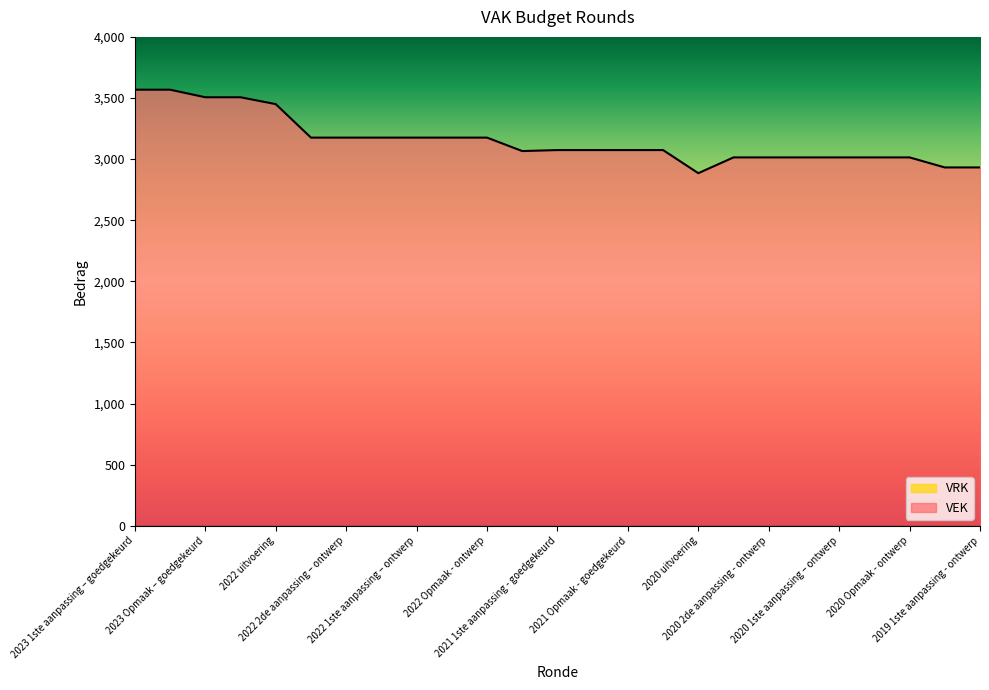

What is the change in value from 2023 1ste aanpassing – goedgekeurd to 2021 Opmaak - goedgekeurd?

-494